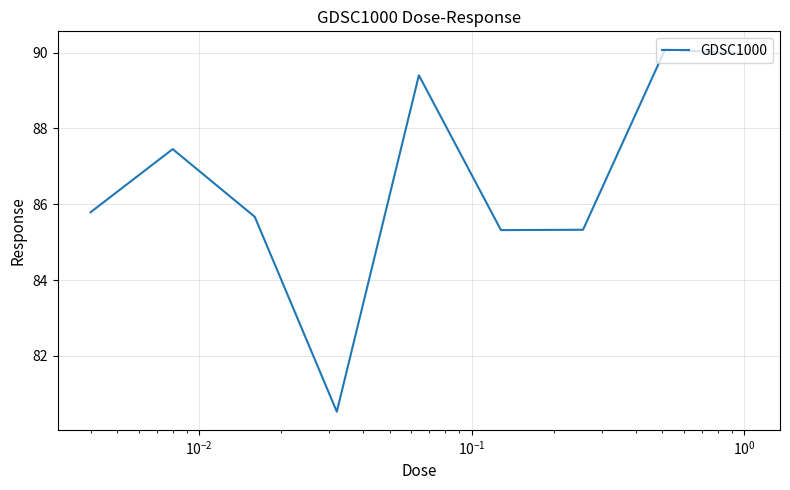

What is the difference between the maximum and minimum values?

9.6